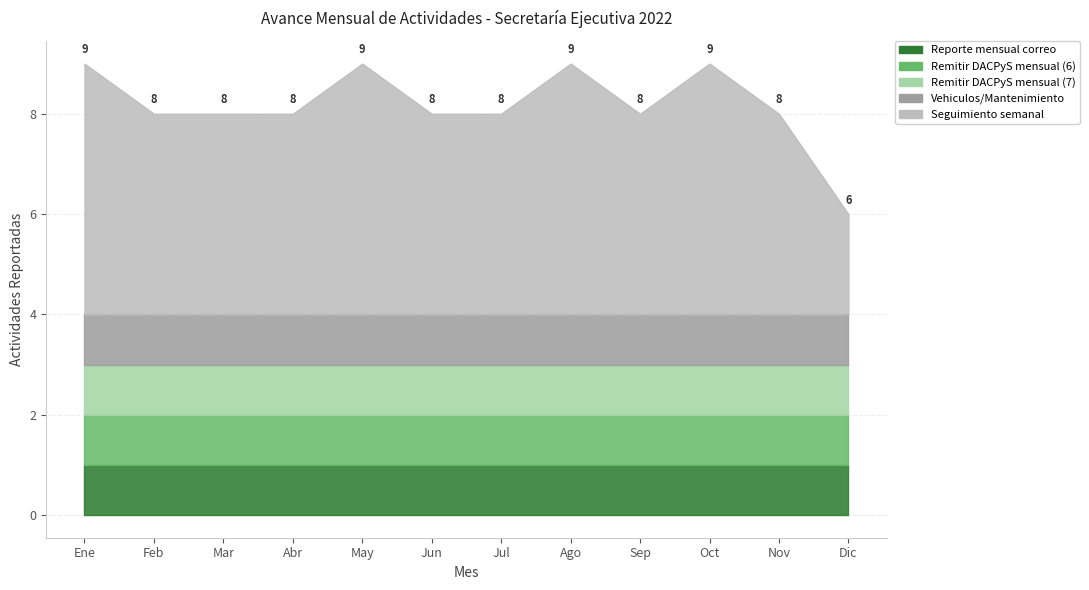

List the labels in order of Seguimiento semanal value, largest first.

Ene, May, Ago, Oct, Feb, Mar, Abr, Jun, Jul, Sep, Nov, Dic